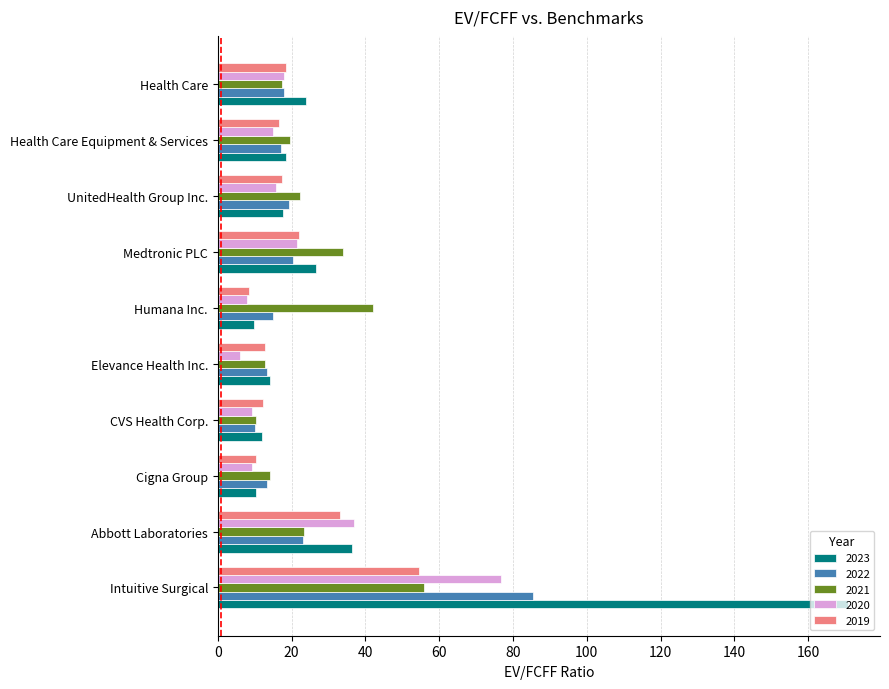

What is the difference between the maximum and minimum values in the 2019 series?

46.1